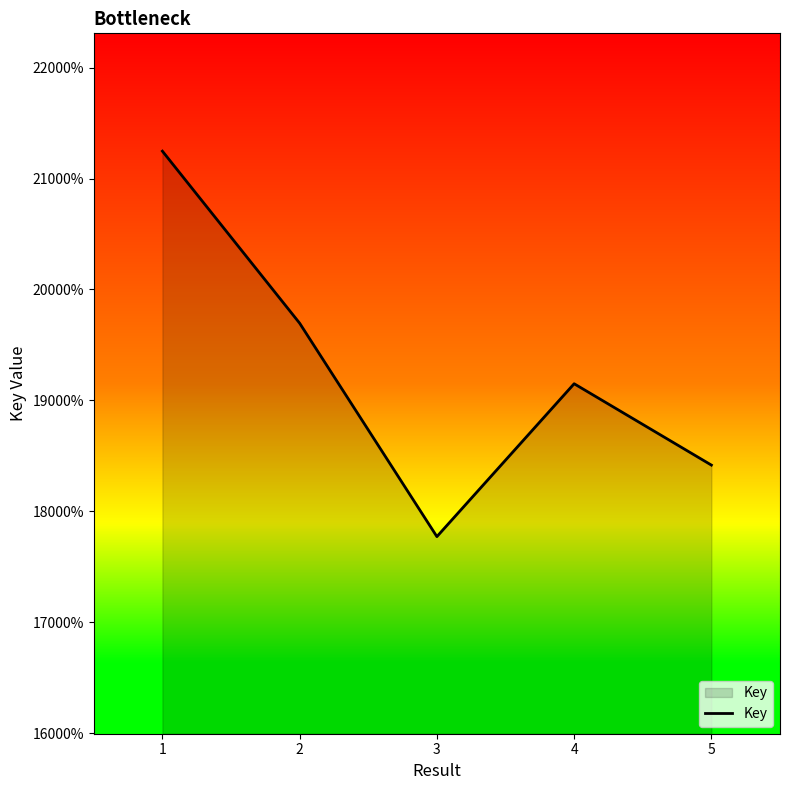

At which label is the value closest to 195090793?

2